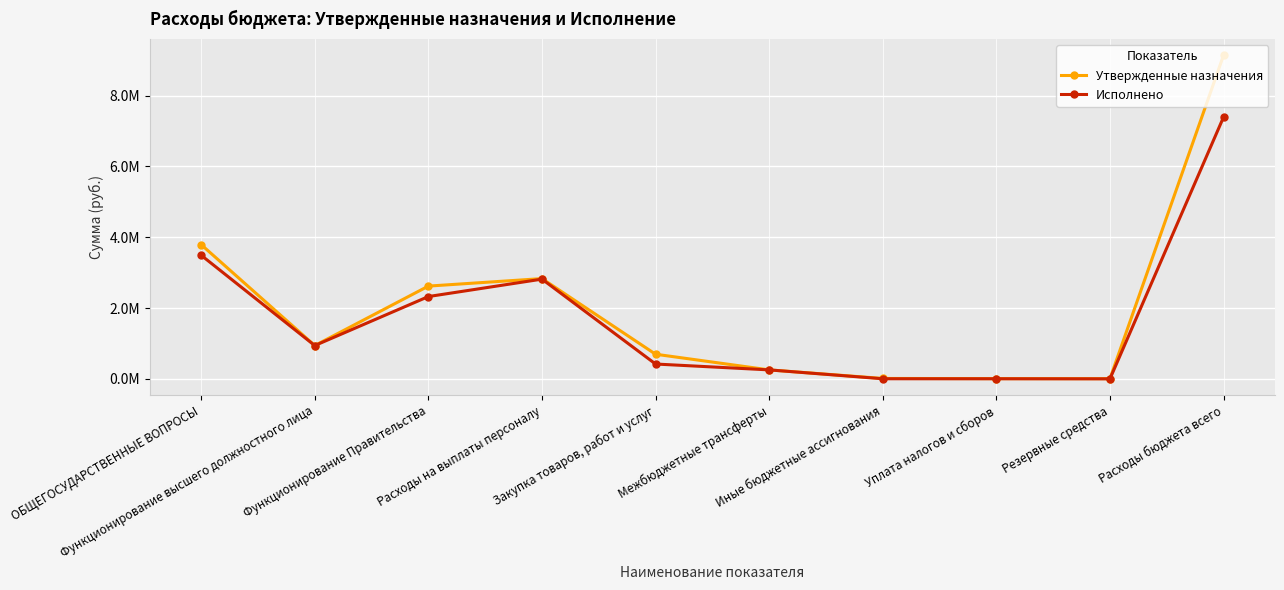

Reading right to left, extract all data points from this chart.

Утвержденные назначения: 9138240.8	5000.0	6000.0	11000.0	252900.0	695000.3	2830766.1	2618845.6	940020.8	3789666.5
Исполнено: 7391508.9	0.0	2160.6	2160.6	252900.0	418582.2	2815907.1	2323729.1	940020.8	3489549.9